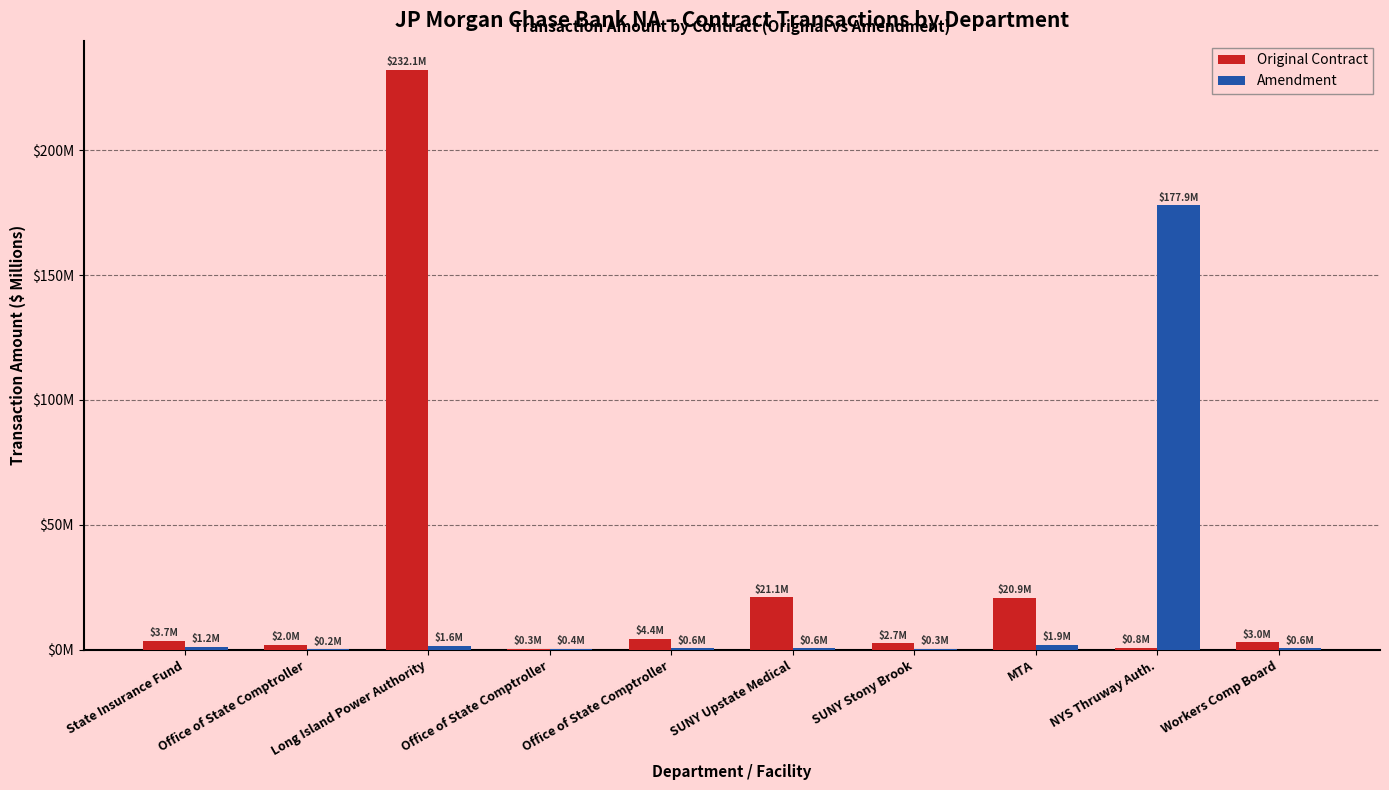

What is the label of the 10th bar from the left?

Workers Comp Board